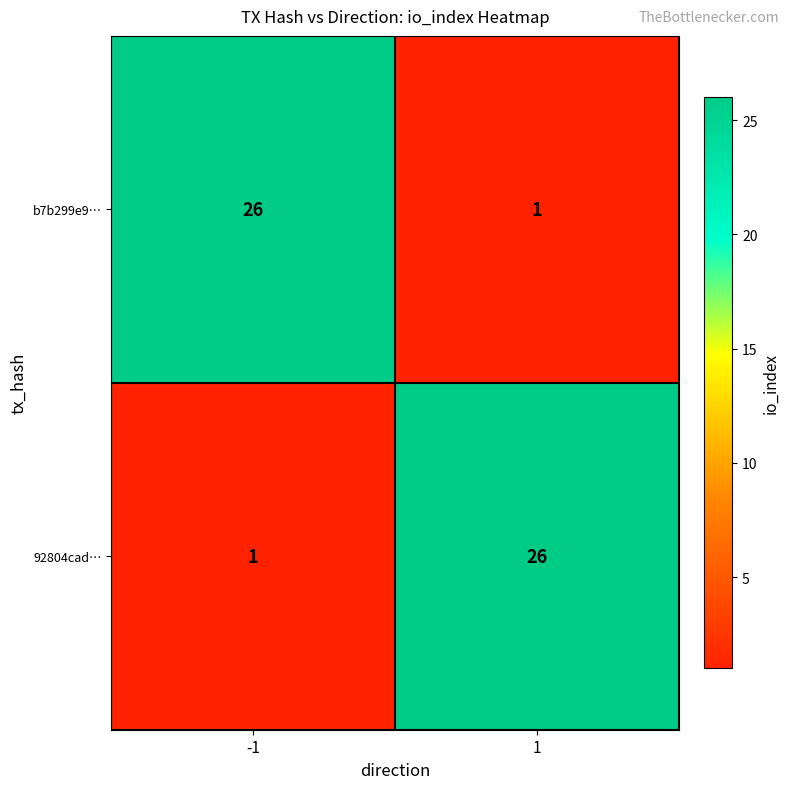

The 92804cad… series shows 26 at 1. True or false?

True